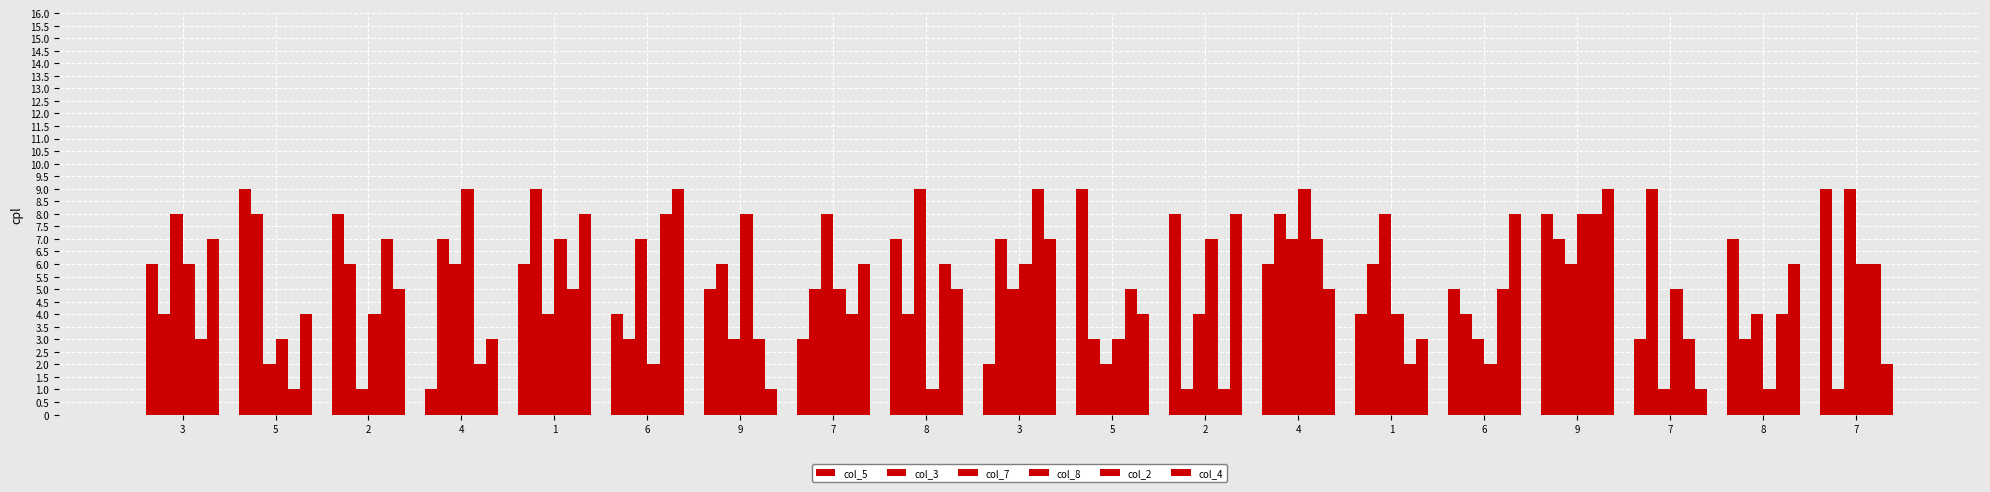

Which series has the largest range (max minus min)?

col_5